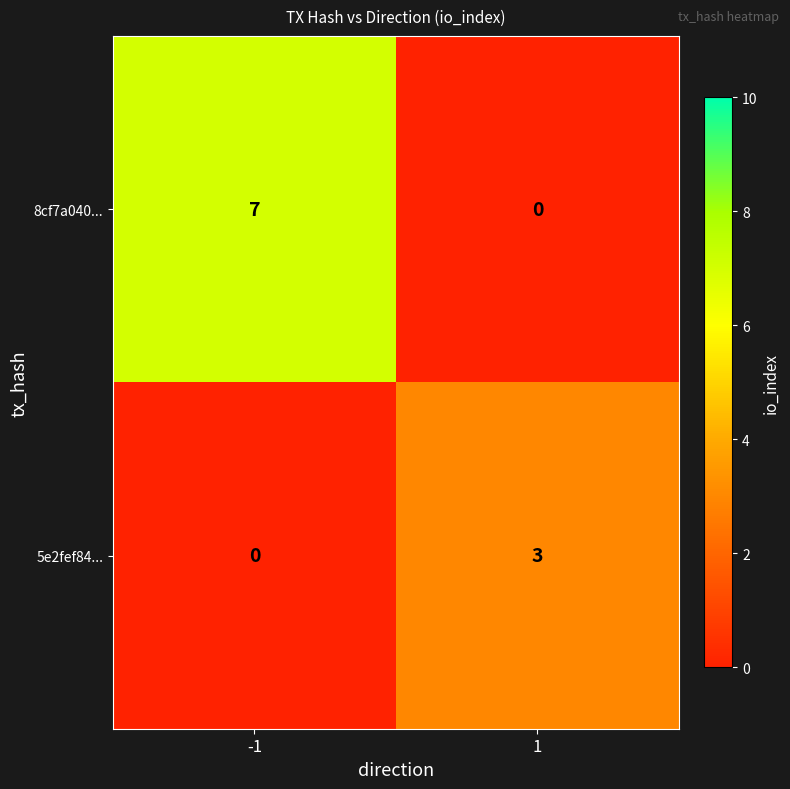

What is the difference between the maximum and minimum values in the 5e2fef84... series?

3